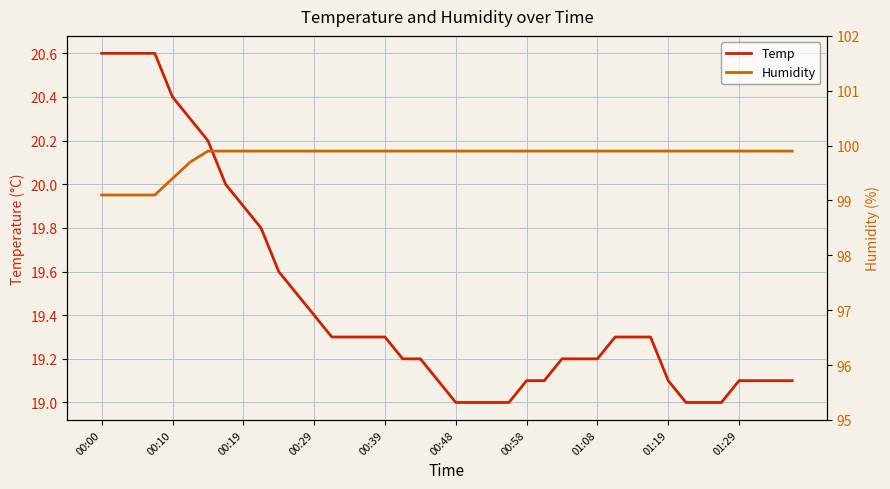

What is the highest value of the Temp series?

20.6